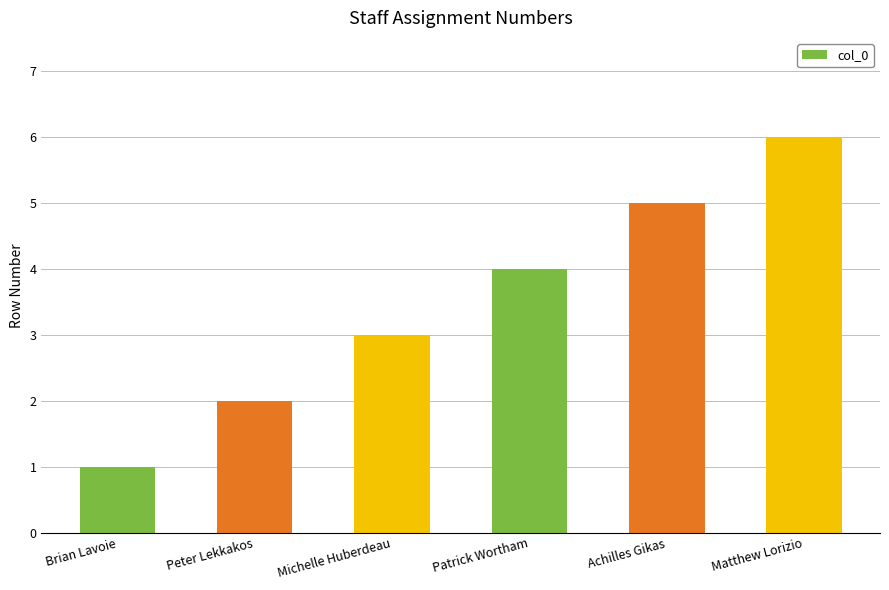

How many distinct data groups are displayed?

1